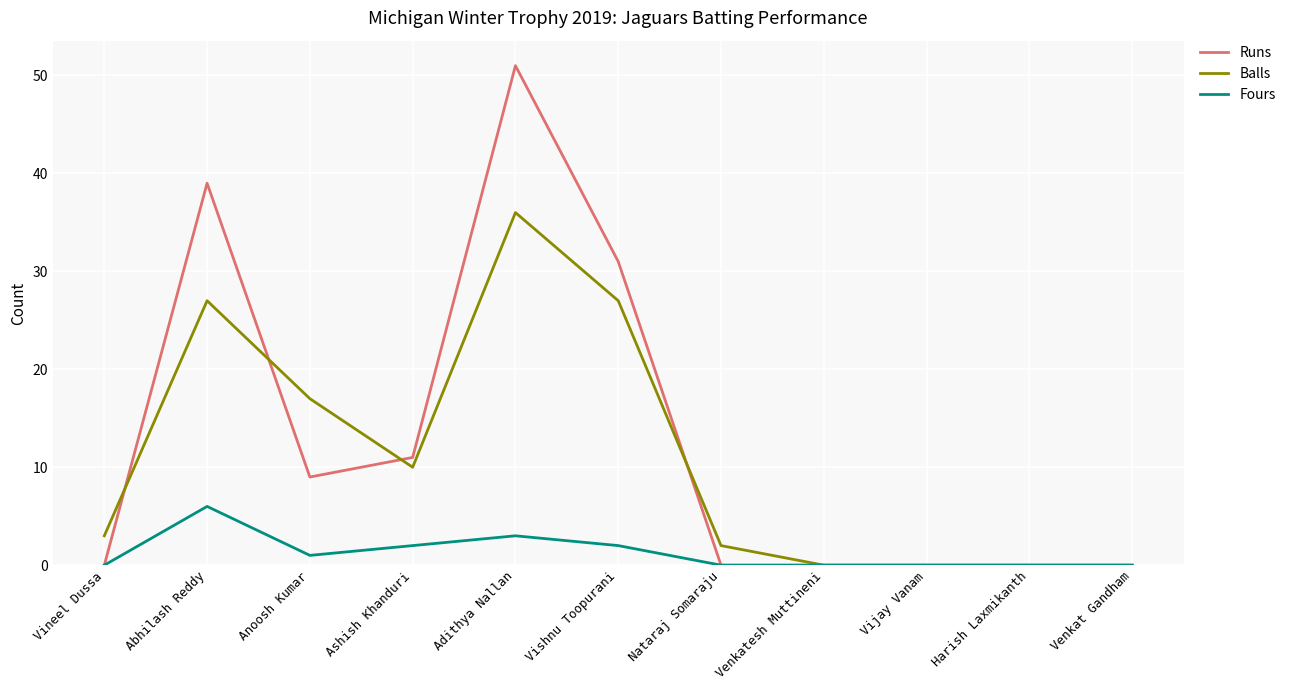

What position from the right is Nataraj Somaraju?

5